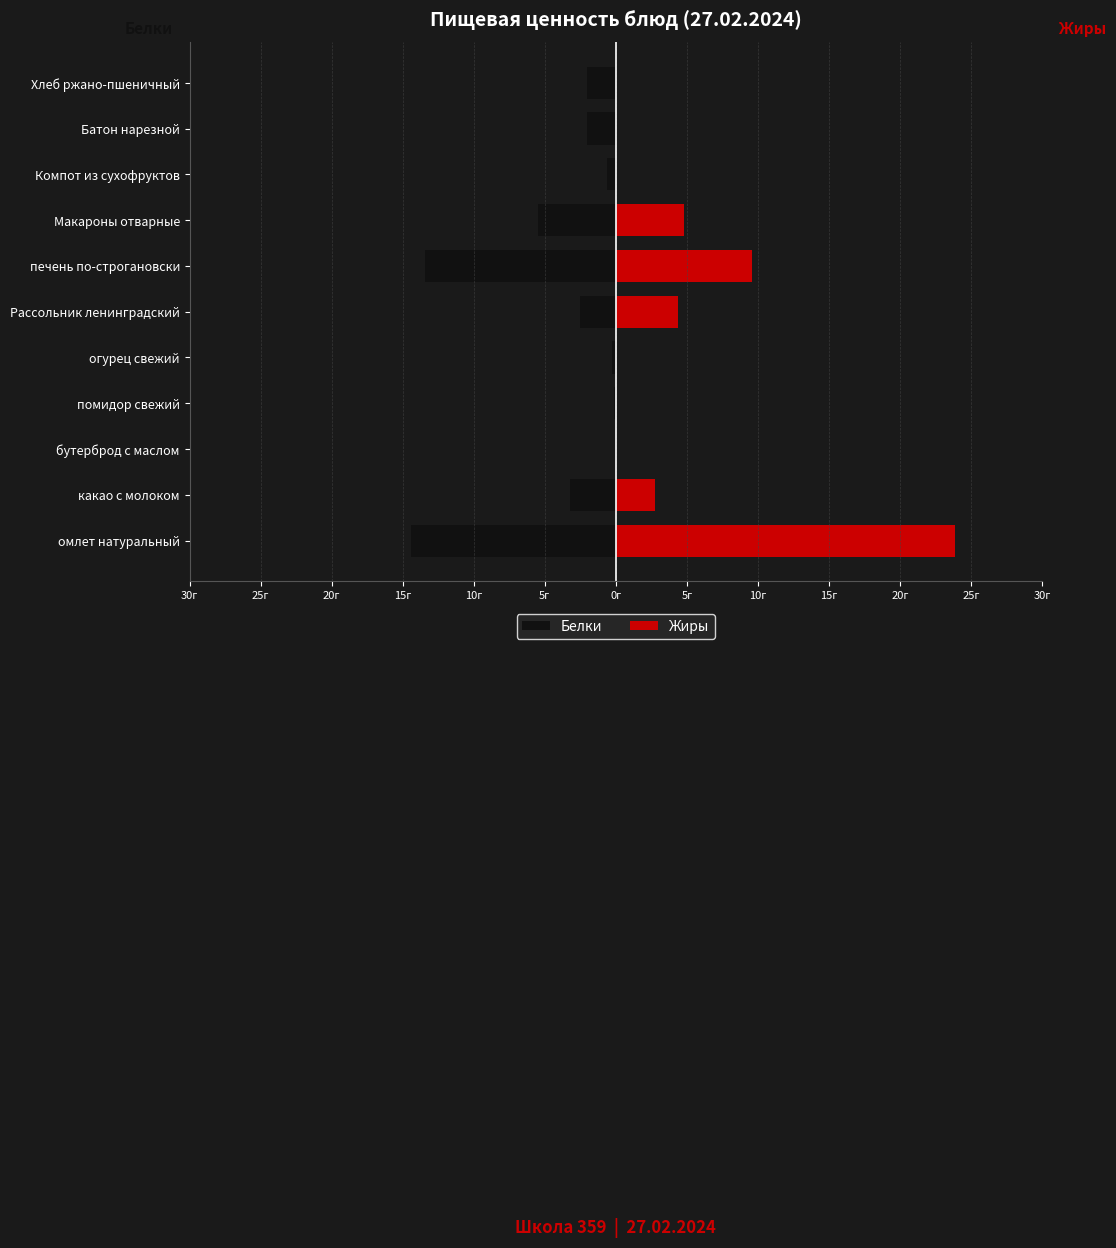

What is the total value across all series at помидор свежий?

-0.2